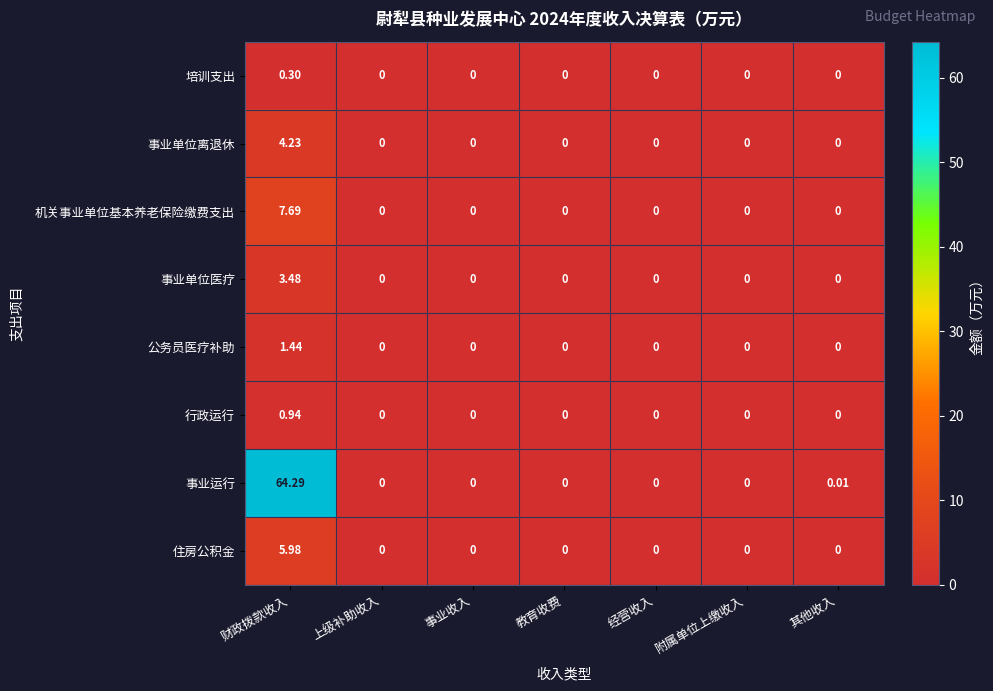

At how many categories does at least one series exceed 56?

1